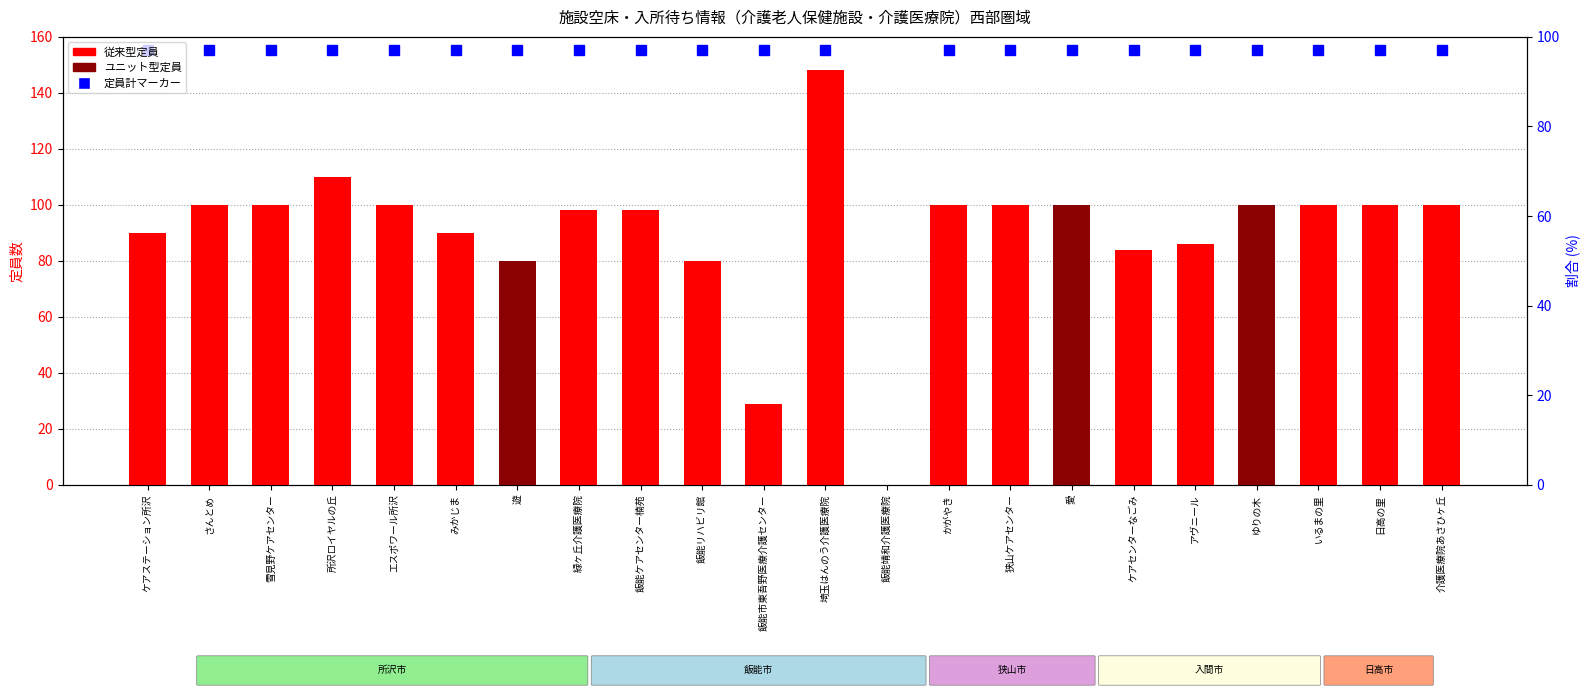

Rank the series at 飯能市東吾野医療介護センター from highest to lowest value.

従来, ユニット